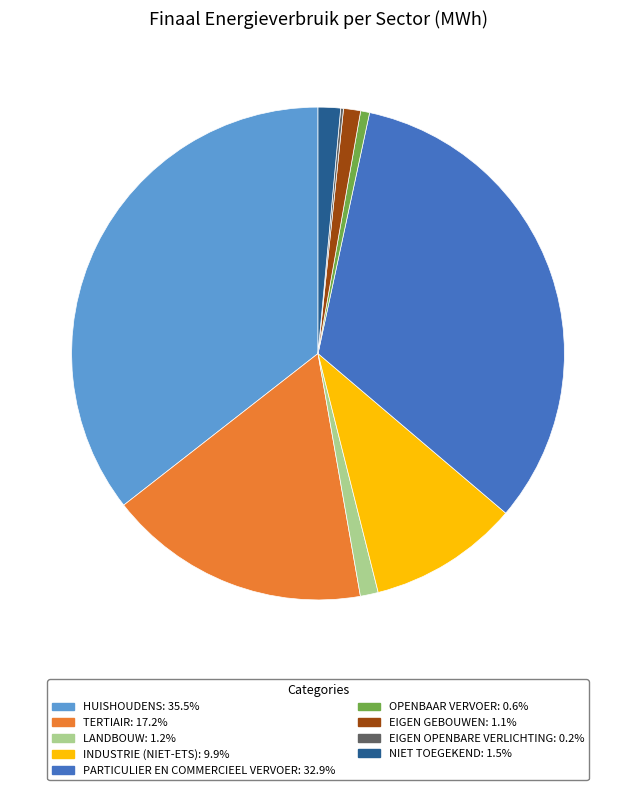

Does PARTICULIER EN COMMERCIEEL VERVOER: 32.9% account for over 50% of the chart?

No